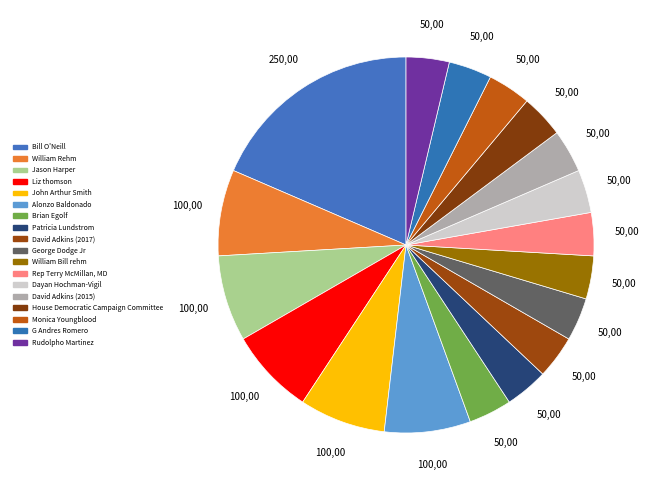

Which slice is the largest?

Bill O'Neill